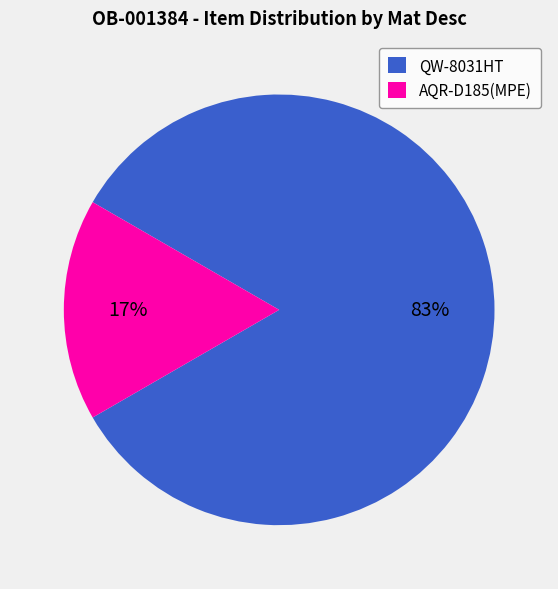

Is there any slice that represents more than half of the pie?

Yes